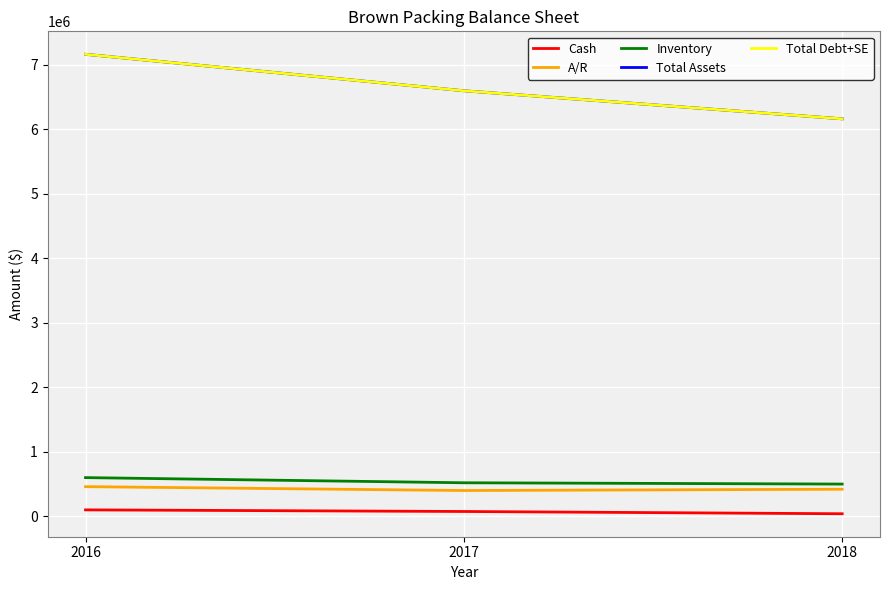

Which series has the widest spread of values?

Total Assets